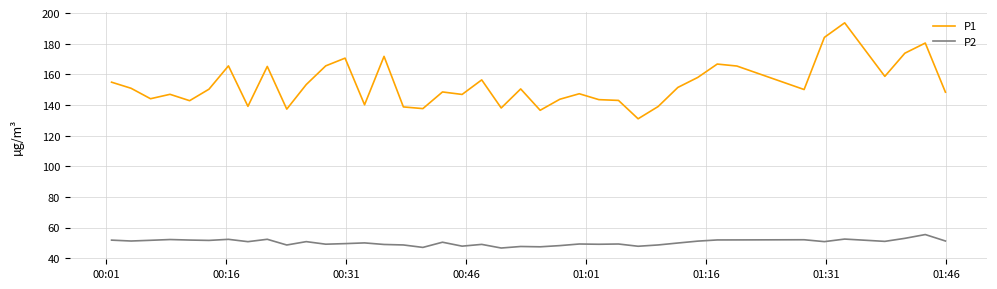

What is the highest value of the P2 series?

55.4